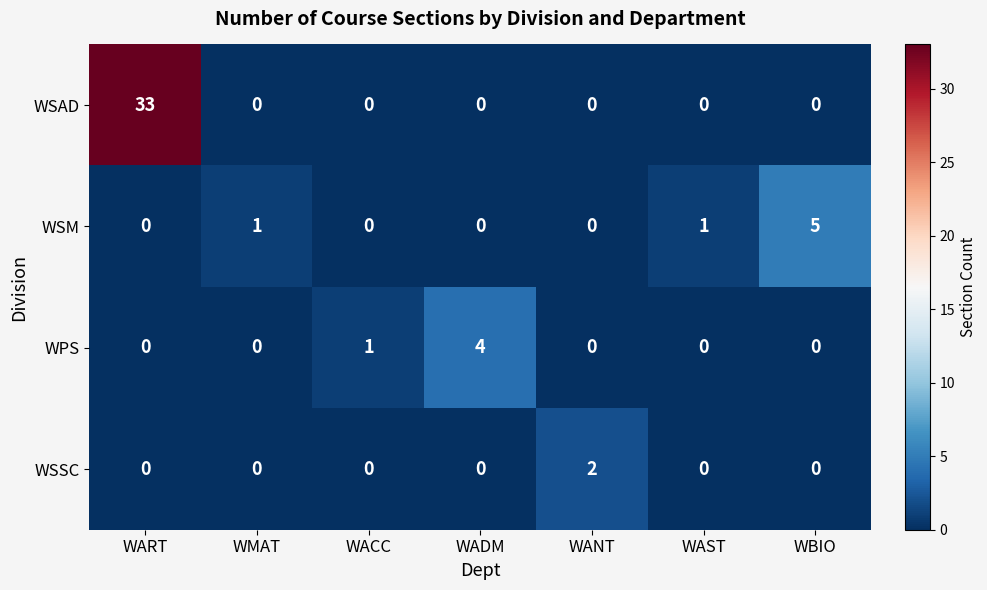

At which category is the sum across all series the highest?

WART